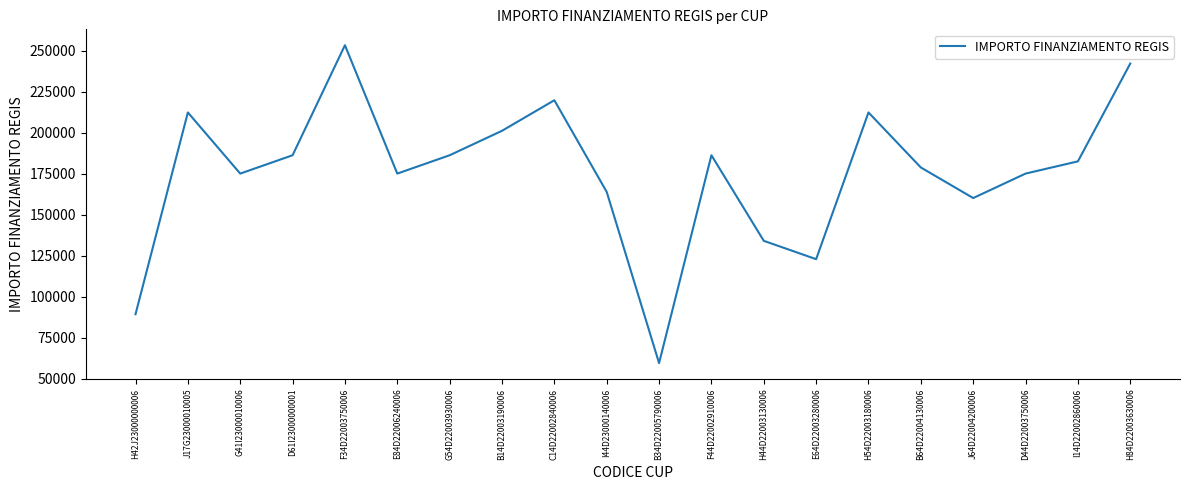

Approximately how many times larger is the value at C14D22002840006 compared to B34D22005790006?

3.7